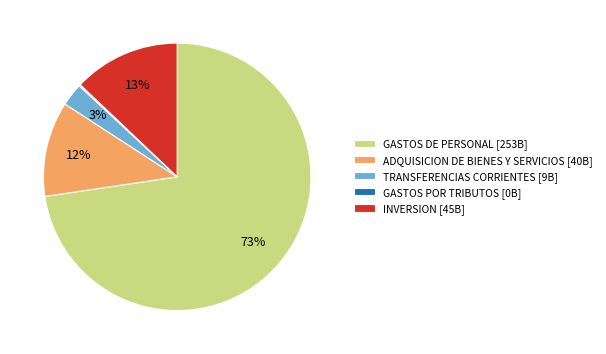

Is there any slice that represents more than half of the pie?

Yes